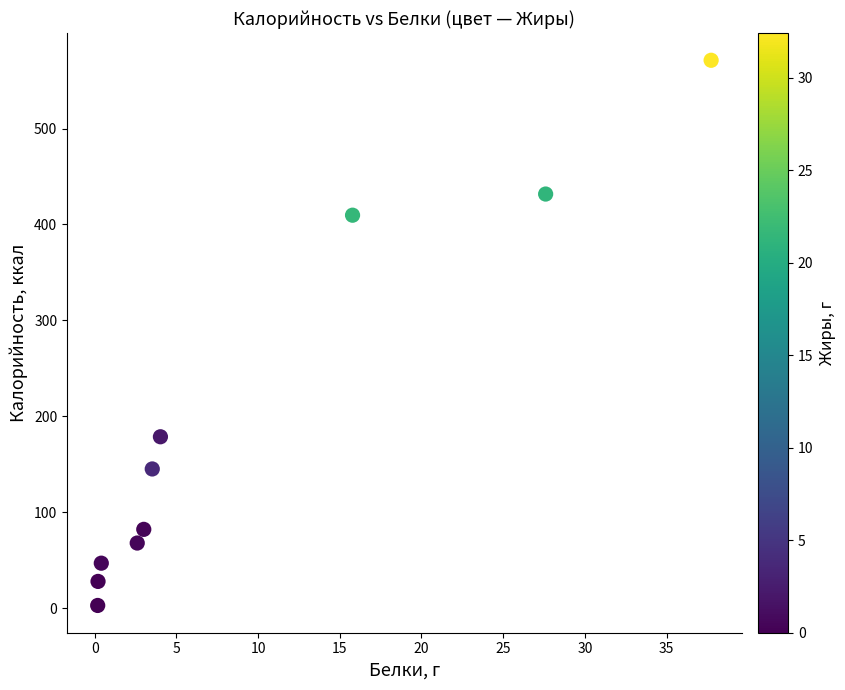

What is the range of X values (max minus min)?

37.5